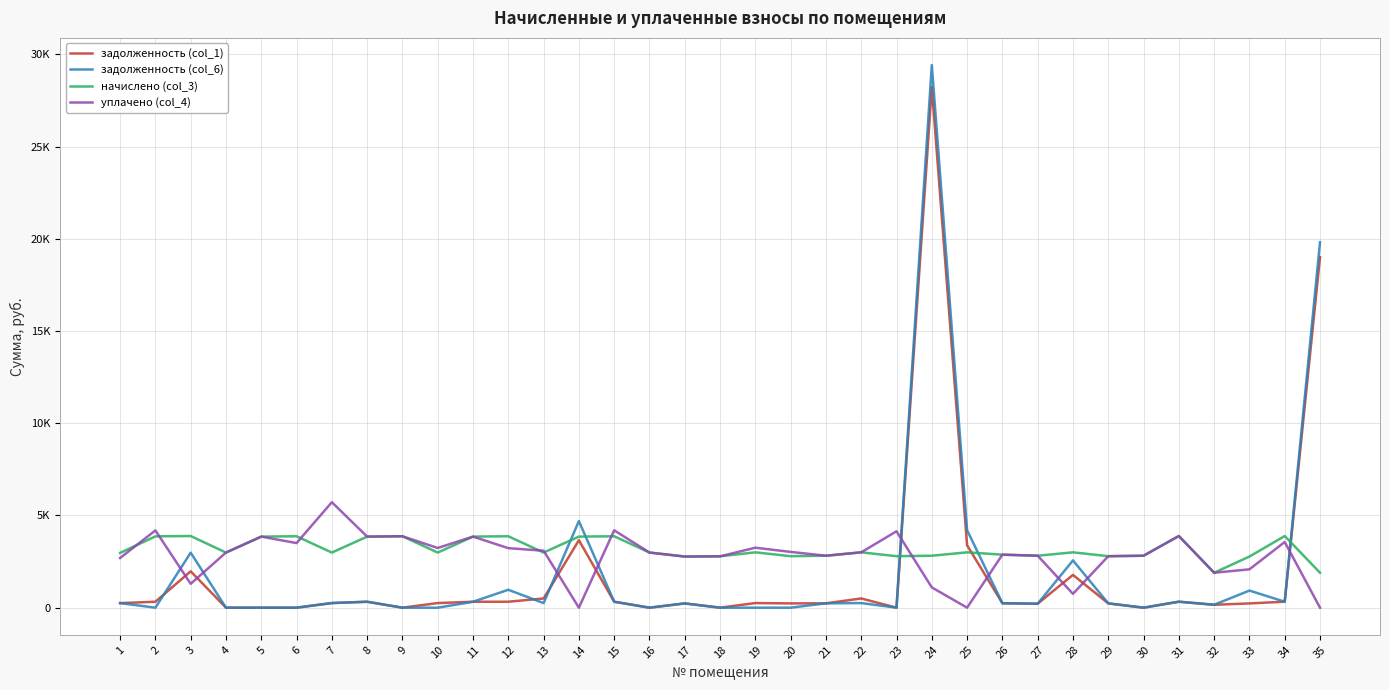

Reading right to left, transcribe all the data shown in this chart.

задолженность (col_1): 19009.1	323.8	231.1	157.9	323.8	0.0	232.7	1777.8	215.3	239.6	3384.5	28240.1	0.0	500.3	234.8	232.7	250.2	0.0	231.1	0.0	322.8	3657.6	498.5	322.8	321.2	250.0	0.0	321.2	249.7	0.0	0.0	0.0	1972.0	322.2	247.5
задолженность (col_6): 19814.6	323.8	927.5	157.9	323.8	0.0	232.7	2564.4	214.6	239.6	4204.9	29429.1	0.0	250.2	234.8	0.0	0.0	0.0	231.1	0.0	322.8	4696.5	249.1	972.0	321.2	0.0	0.0	321.2	251.7	0.0	0.0	0.0	2983.0	0.0	247.5
начислено (col_3): 1895.3	3886.0	2773.0	1895.3	3886.0	2817.5	2792.0	3001.9	2817.5	2874.7	3001.9	2817.5	2792.0	3001.9	2817.5	2792.0	3001.9	2785.7	2773.0	2989.2	3873.2	3854.2	2989.2	3873.2	3854.2	2989.2	3873.2	3854.2	2989.2	3873.2	3854.2	2989.2	3886.0	3866.9	2970.1
уплачено (col_4): 0.0	3562.1	2079.7	1895.3	3886.0	2817.5	2792.0	749.8	2820.0	2874.7	0.0	1100.0	4143.4	3001.9	2817.5	3024.7	3252.1	2785.7	2773.0	2989.2	4196.0	0.0	3089.1	3227.9	3854.2	3237.4	3873.2	3854.2	5720.0	3503.4	3854.2	2989.2	1295.3	4189.9	2695.1